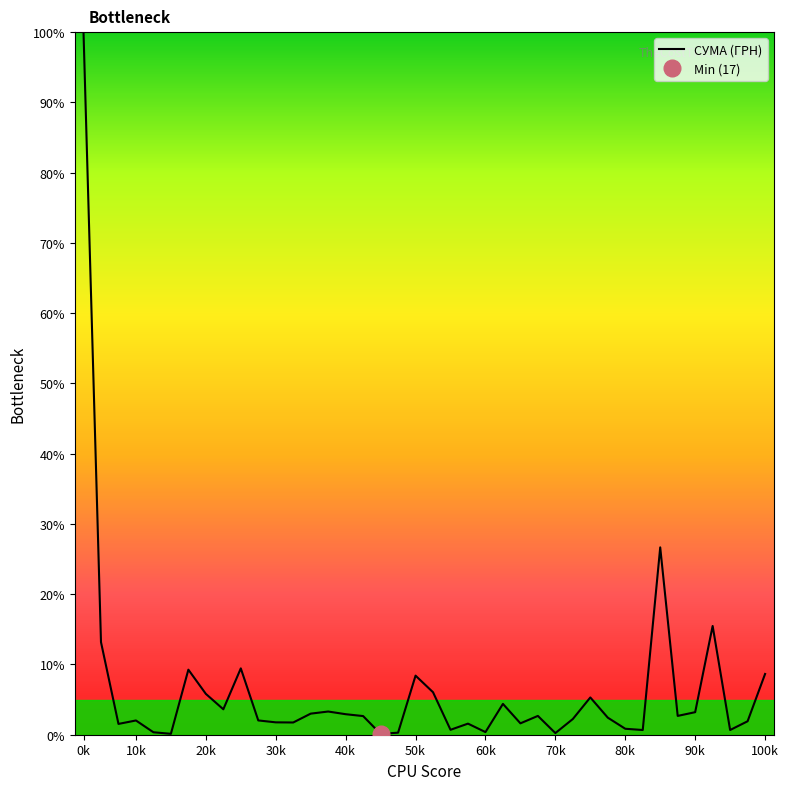

Reading left to right, list all the values displayed in this chart.

100.0	13.2	1.5	2.0	0.3	0.1	9.3	5.8	3.6	9.4	2.0	1.8	1.7	3.0	3.3	2.9	2.7	0.1	0.3	8.4	6.0	0.7	1.6	0.4	4.4	1.6	2.7	0.2	2.2	5.3	2.4	0.8	0.7	26.7	2.7	3.2	15.5	0.7	1.9	8.6